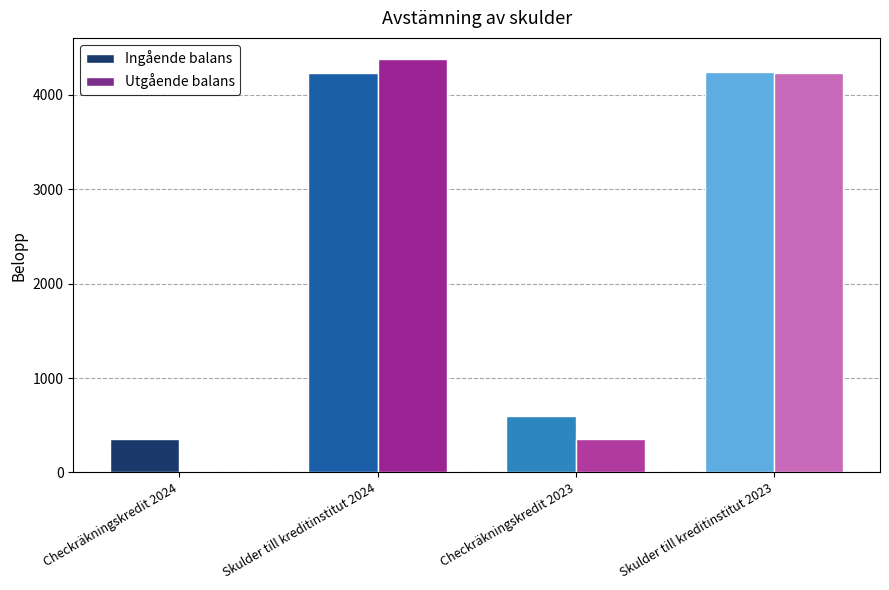

What is the approximate value of Ingående balans at Skulder till kreditinstitut 2023?

4247